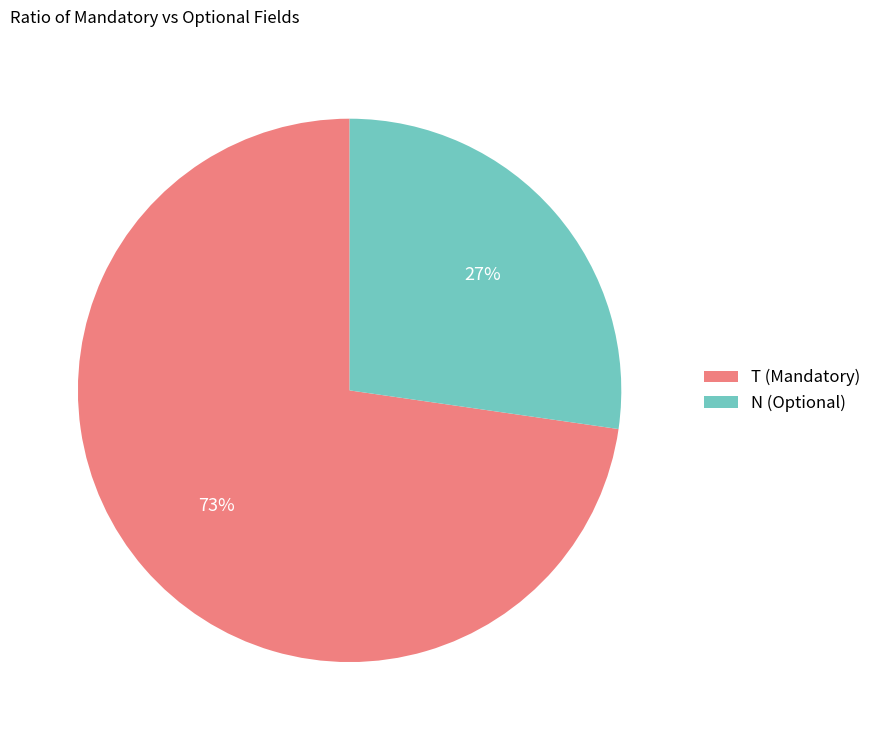

To the nearest percent, what is the average slice percentage?

50%